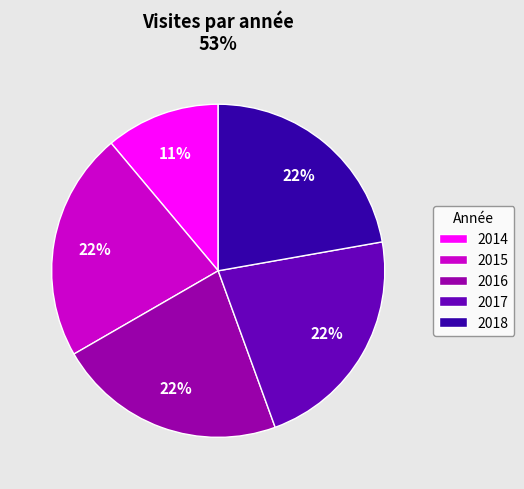

To the nearest percent, what is the difference between the 2014 and 2018 slice percentages?

11%